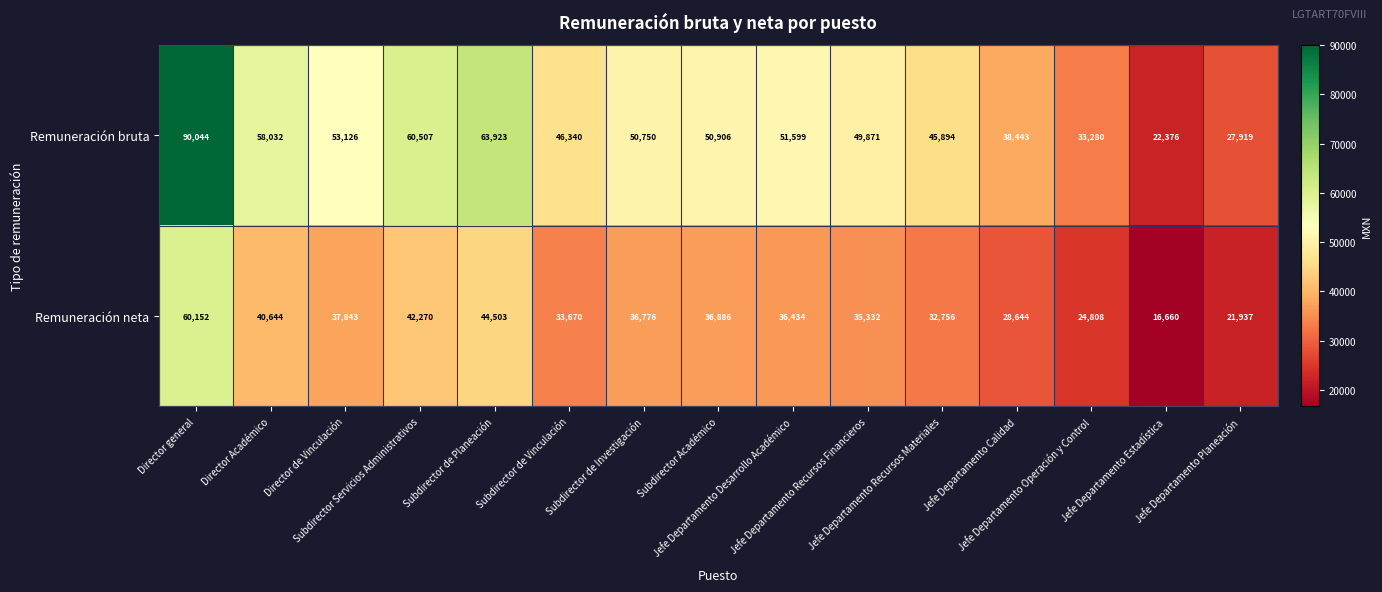

What is the lowest value of the Remuneración bruta series?

22376